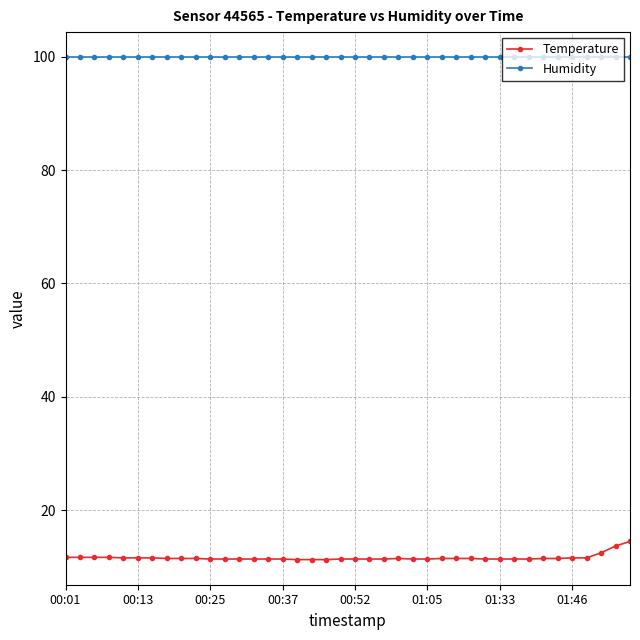

What is the smallest value displayed?

11.3